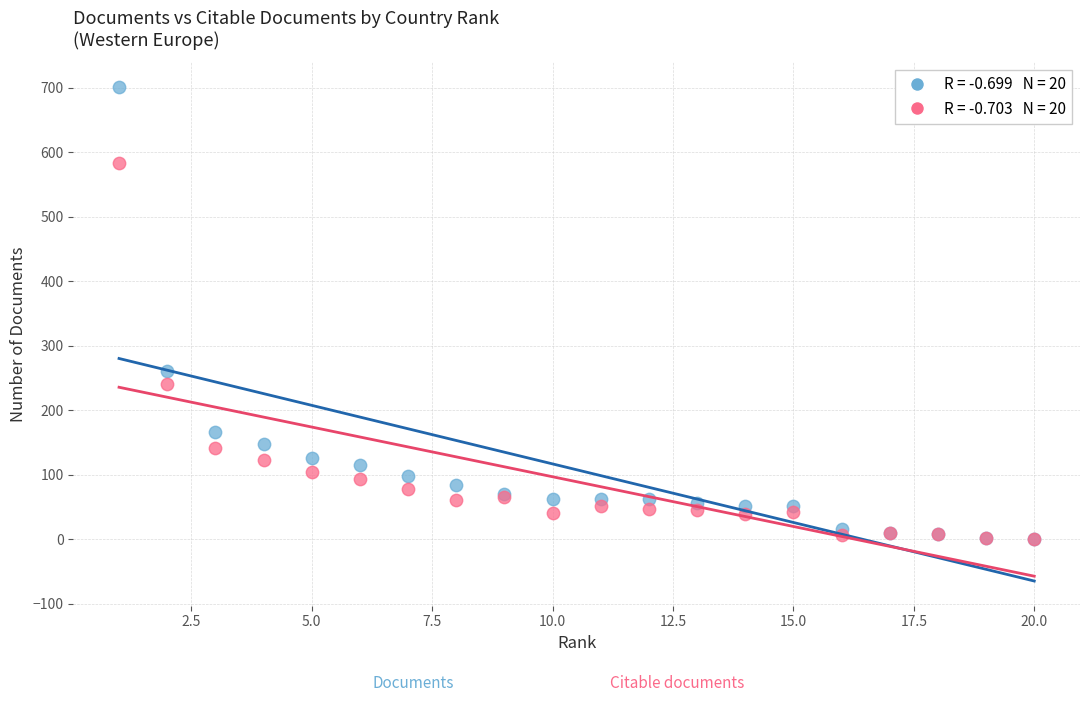

Across all series, what Y value is closest to 351?

261